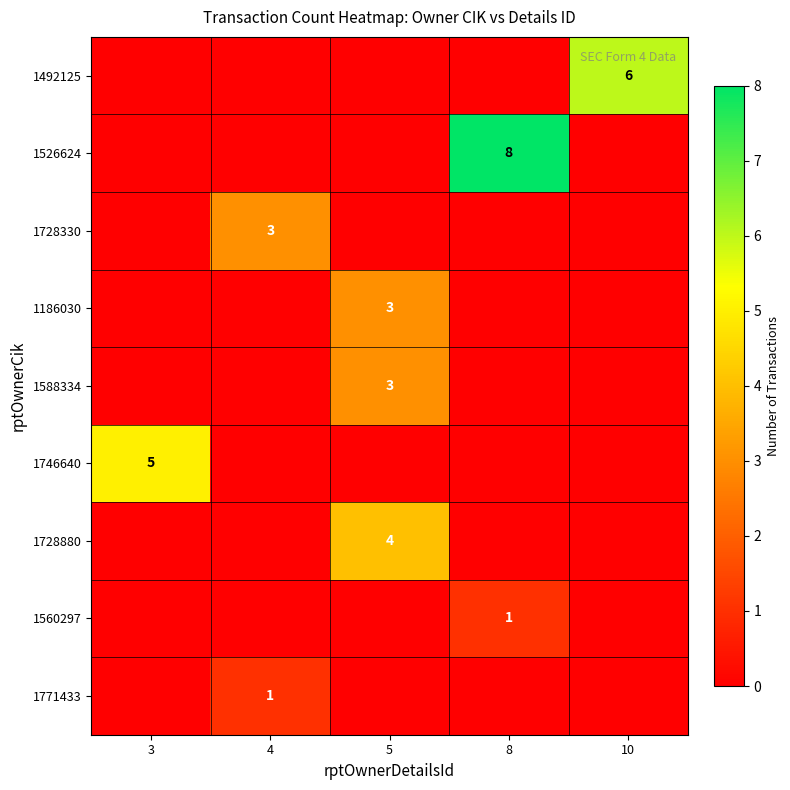

The value of 1186030 at 5 is 3. True or false?

True